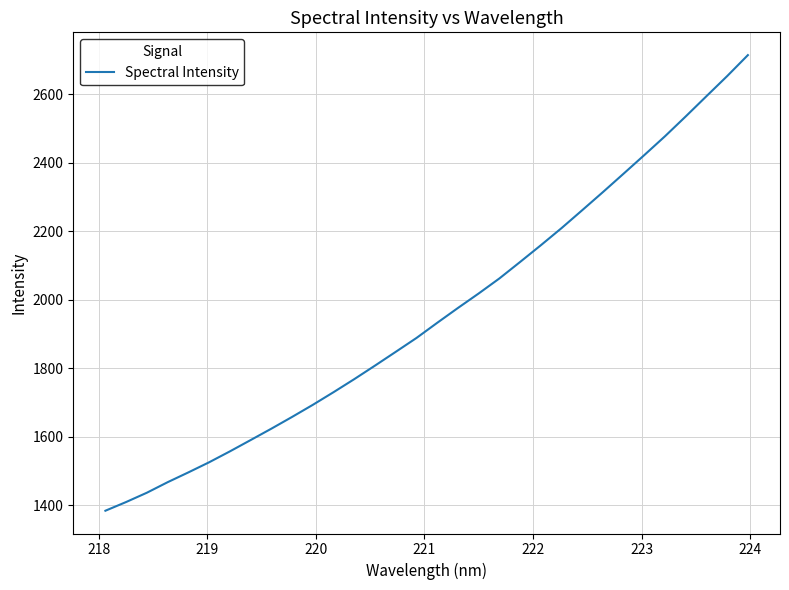

What is the minimum value shown in the chart?

1384.3